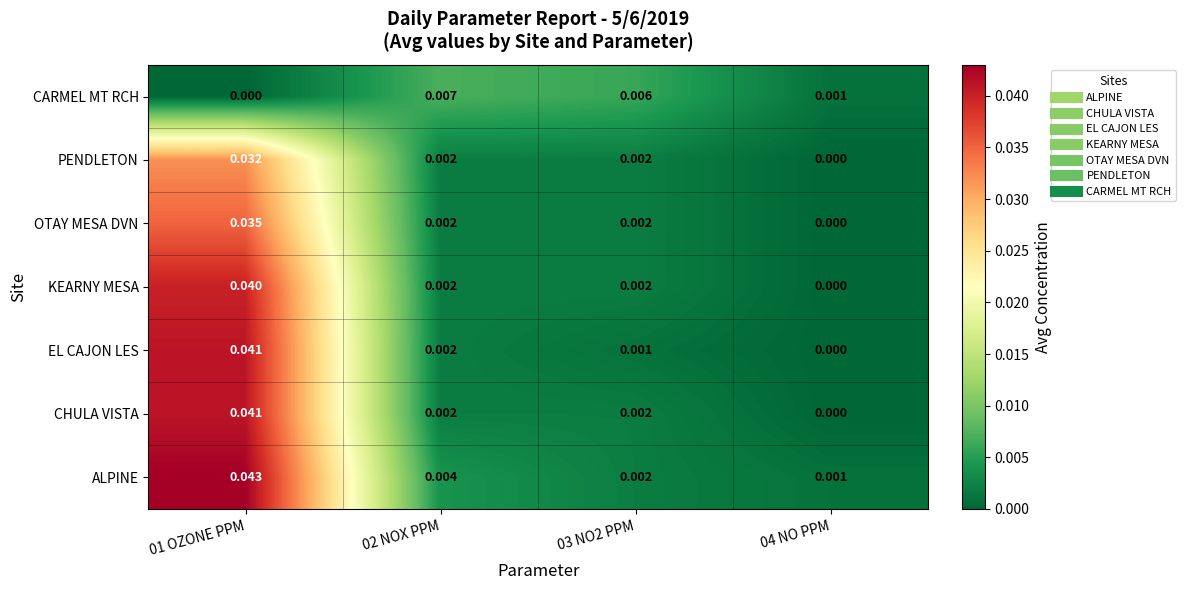

Which series has the widest spread of values?

ALPINE